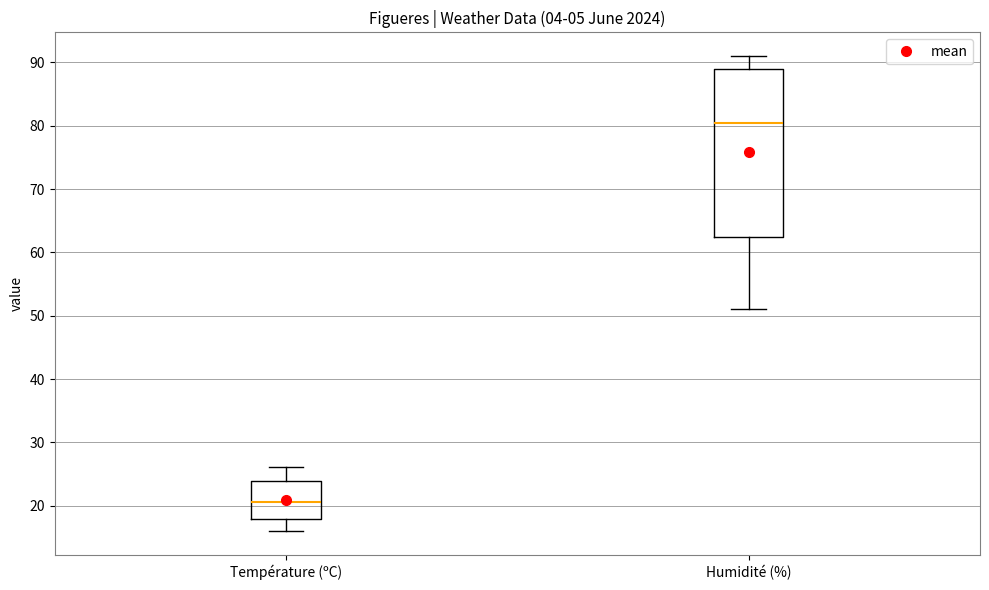

Reading left to right, transcribe this box plot: for each box, give where its median line is, the range the box spans, and where its two whiskers end, as read against the y-axis. The values are not printed on the chart, so give them approximately, as read against the axis.

Température (ºC): median 21, box 18 to 24, whiskers 16 to 26
Humidité (%): median 81, box 63 to 89, whiskers 51 to 91